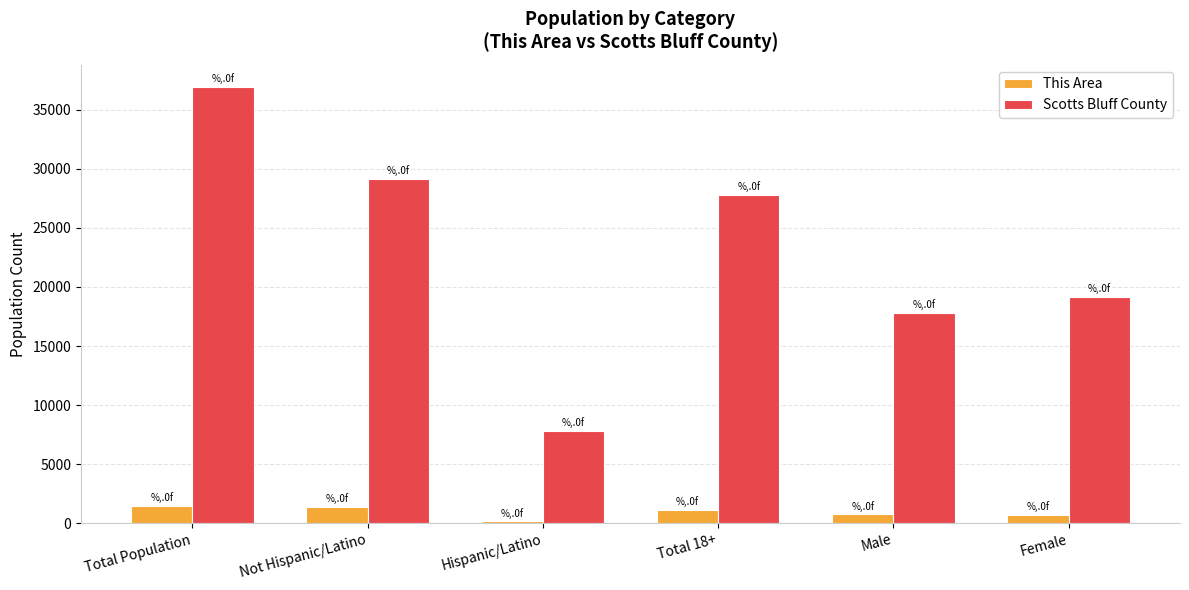

Which series changed the most between Not Hispanic/Latino and Total 18+?

Scotts Bluff County